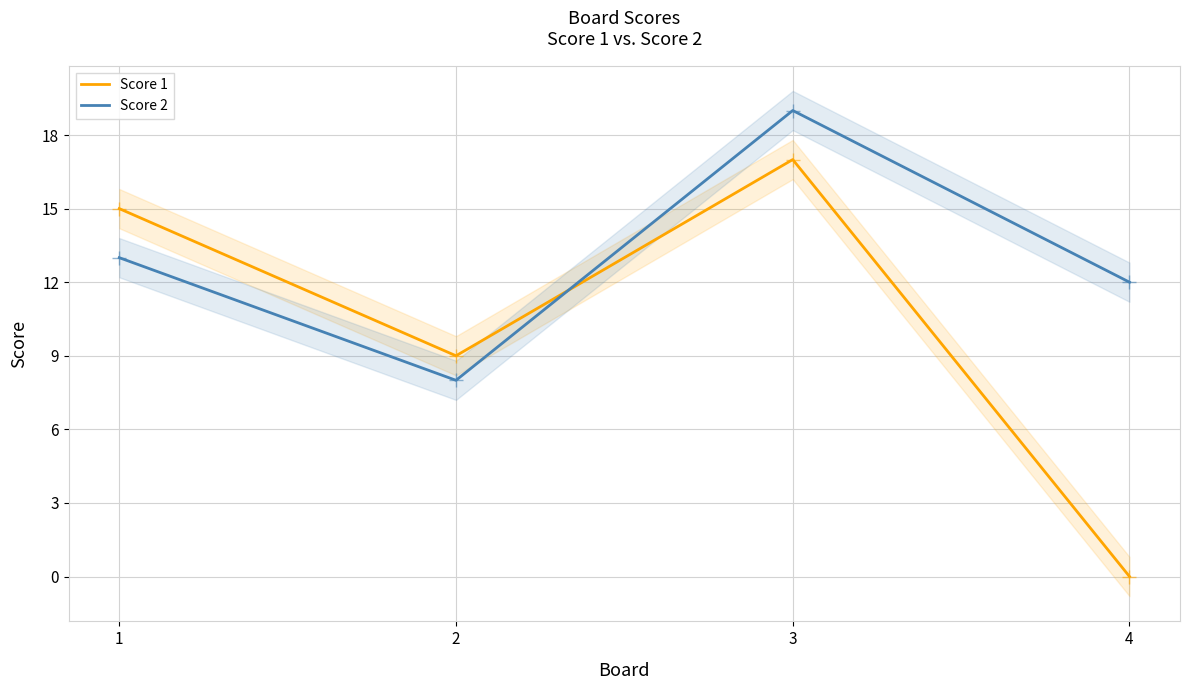

At which category does Score 1 reach its first local valley?

2